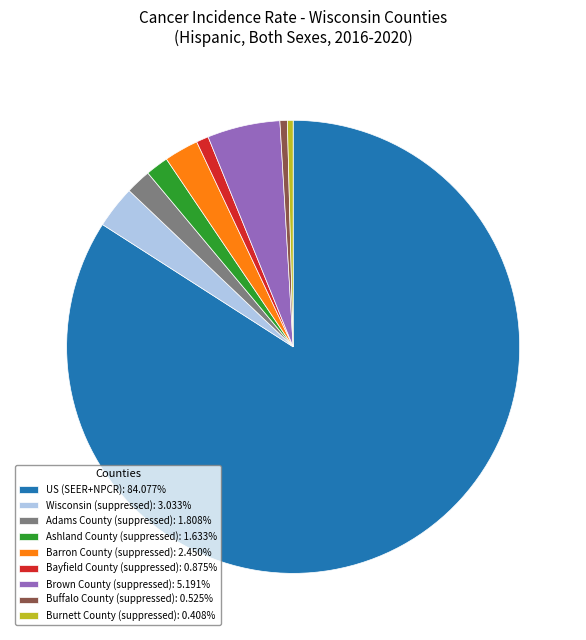

How many segments does this pie chart have?

9